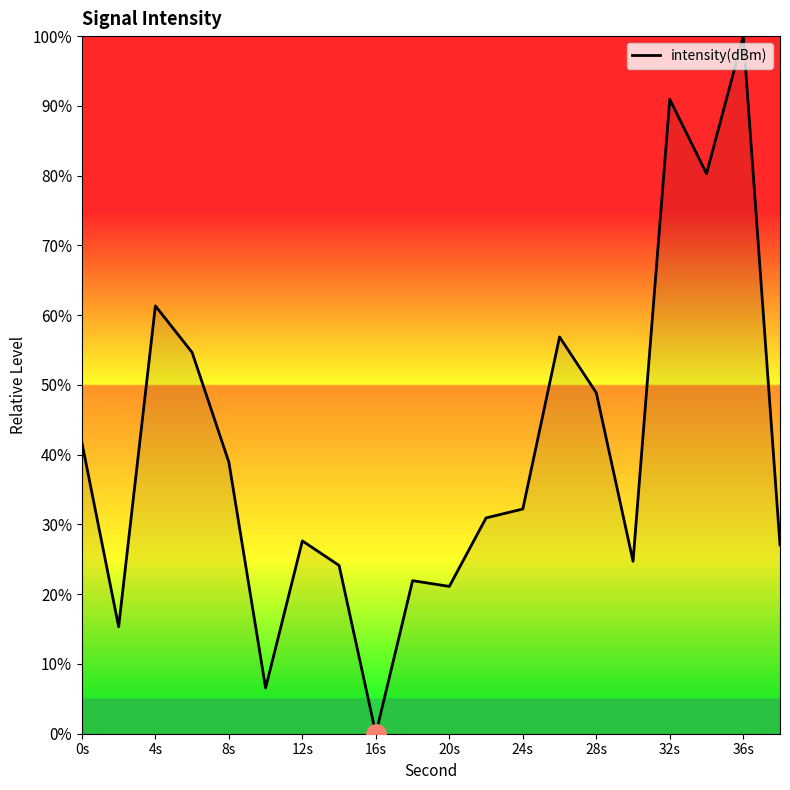

What is the difference between the maximum and minimum values?

100.0